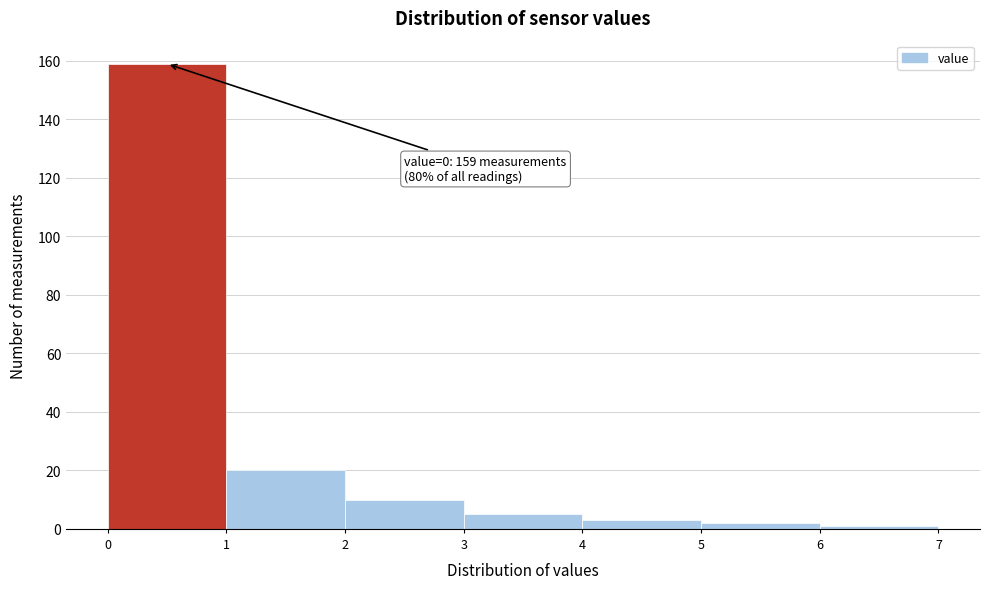

Over which range of the x-axis is the bar tallest?

0 to 1